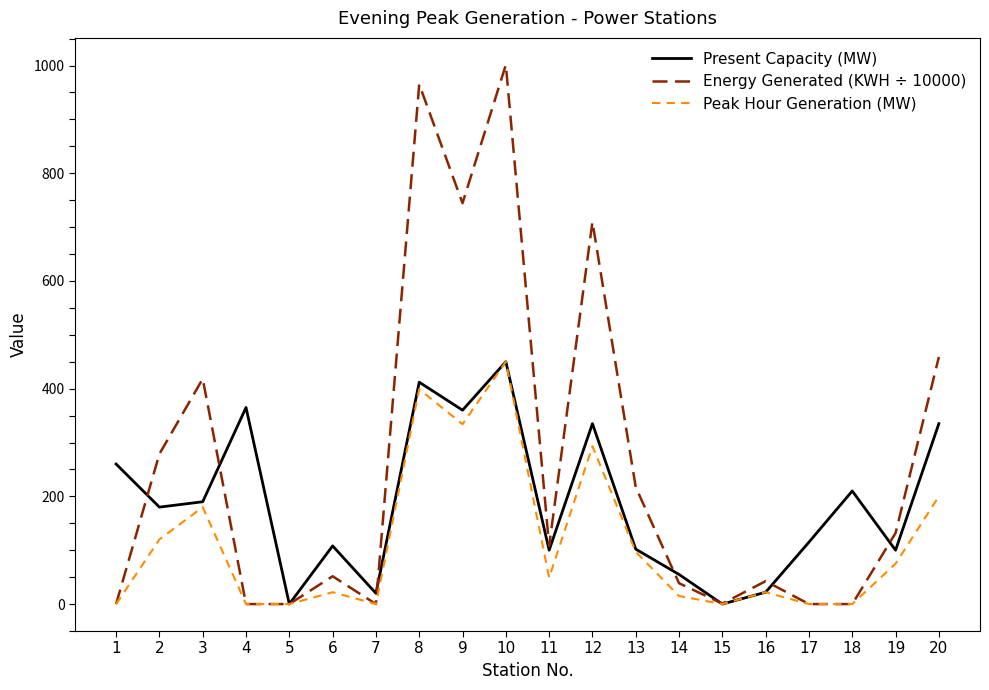

Which category has the highest value in the Energy Generated (KWH ÷ 10000) series?

10